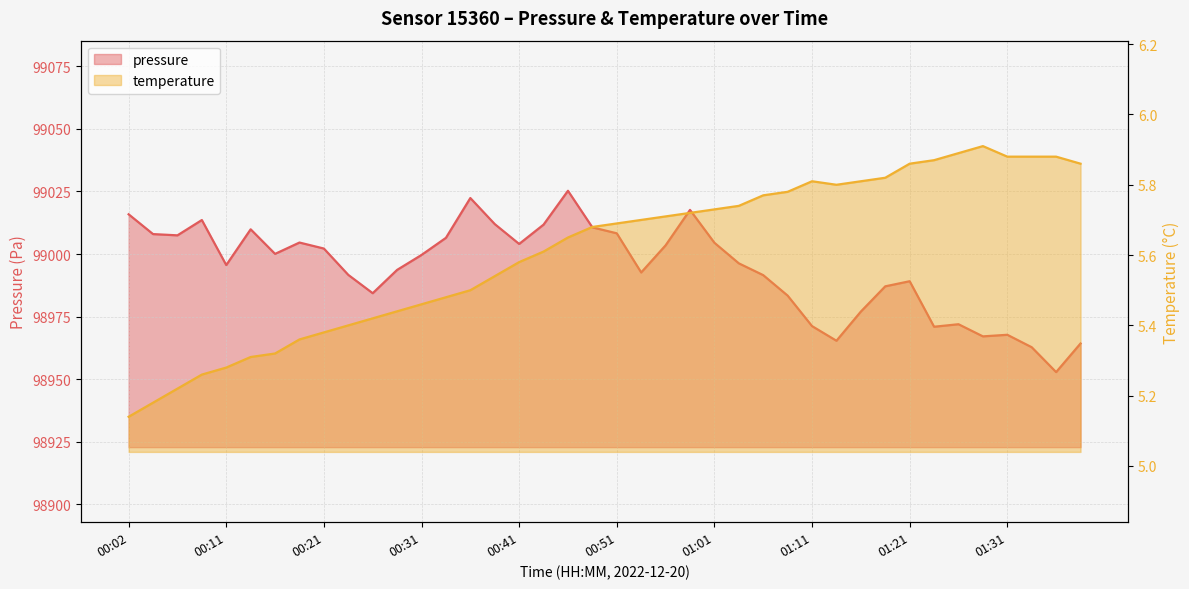

Which series has the widest spread of values?

pressure